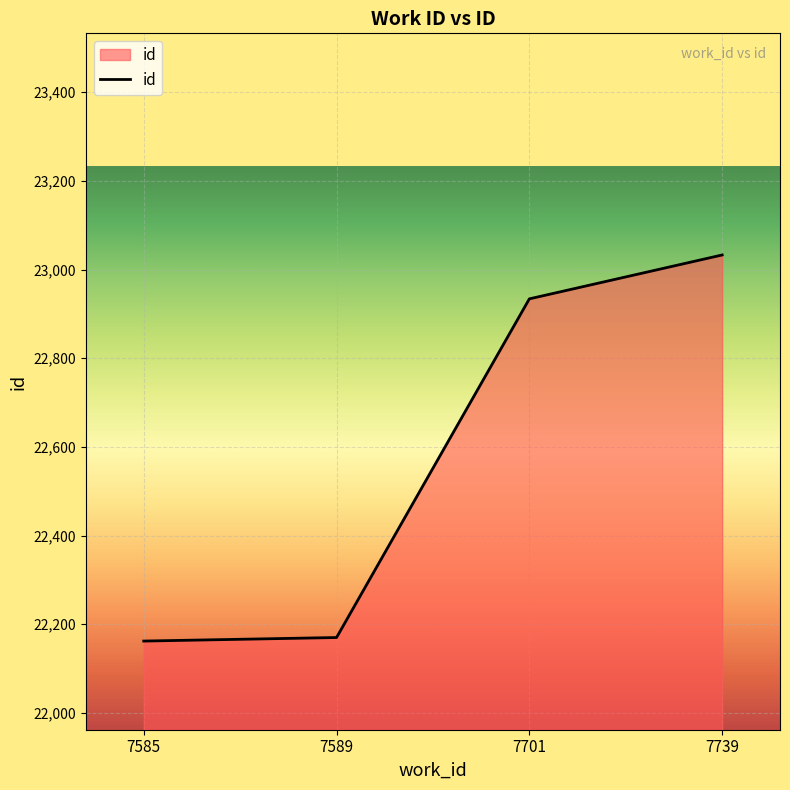

True or false: there are more than 0 points higher than both neighbors.

False